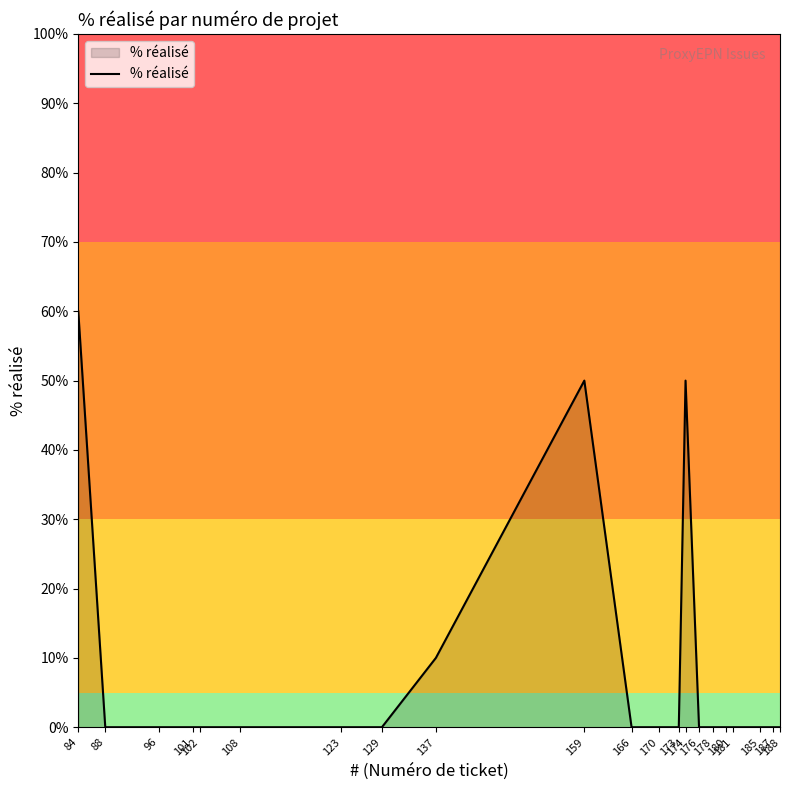

What is the difference between the maximum and minimum values?

60